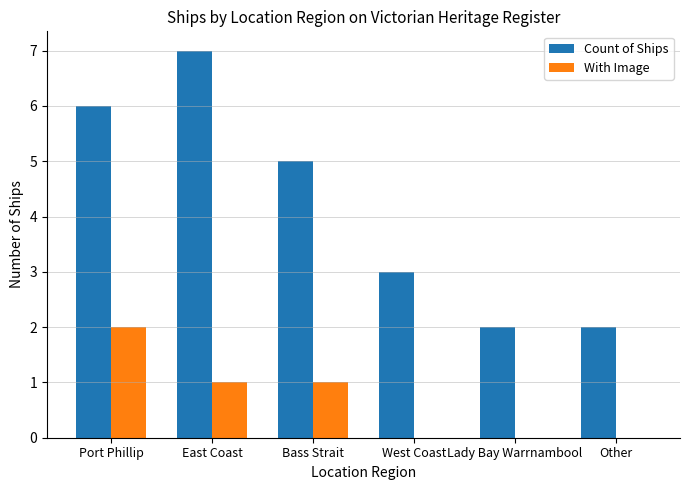

Reading right to left, what are all the values shown in this chart?

Count of Ships: Other=2	Lady Bay Warrnambool=2	West Coast=3	Bass Strait=5	East Coast=7	Port Phillip=6
With Image: Other=0	Lady Bay Warrnambool=0	West Coast=0	Bass Strait=1	East Coast=1	Port Phillip=2